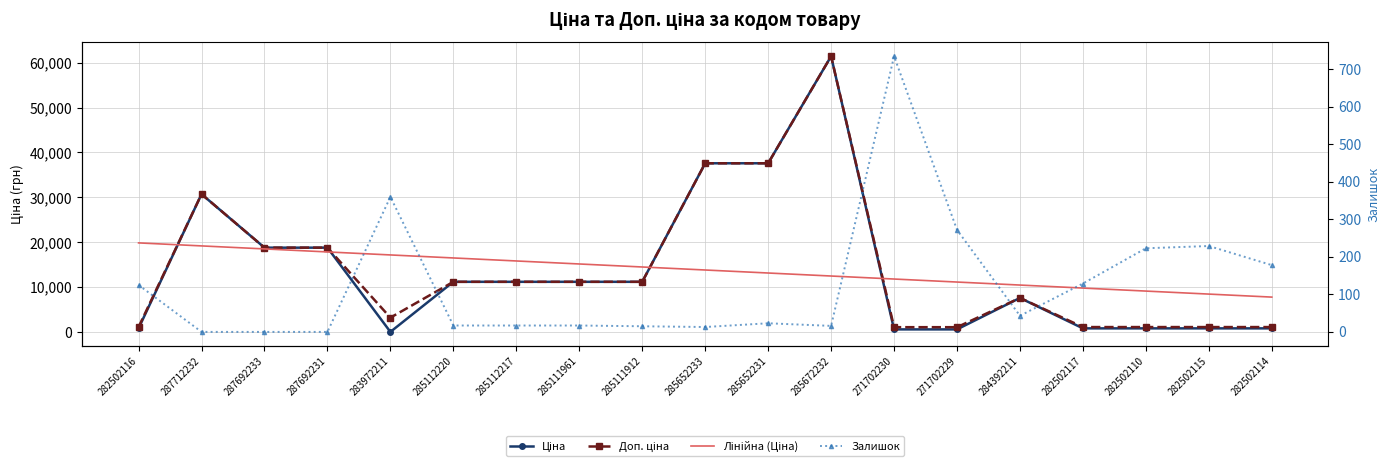

Is the value of Залишок at 285111961 greater than the value of Лінійна (Ціна) at 285672232?

No